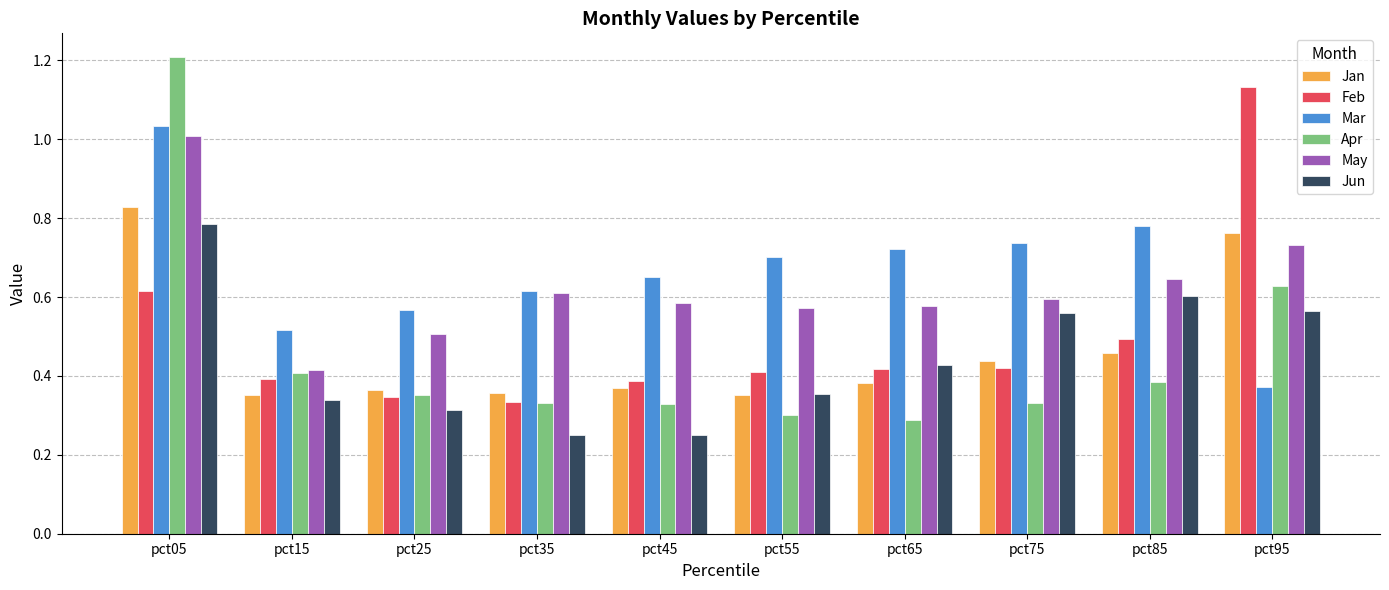

Count the number of data series in this chart.

6